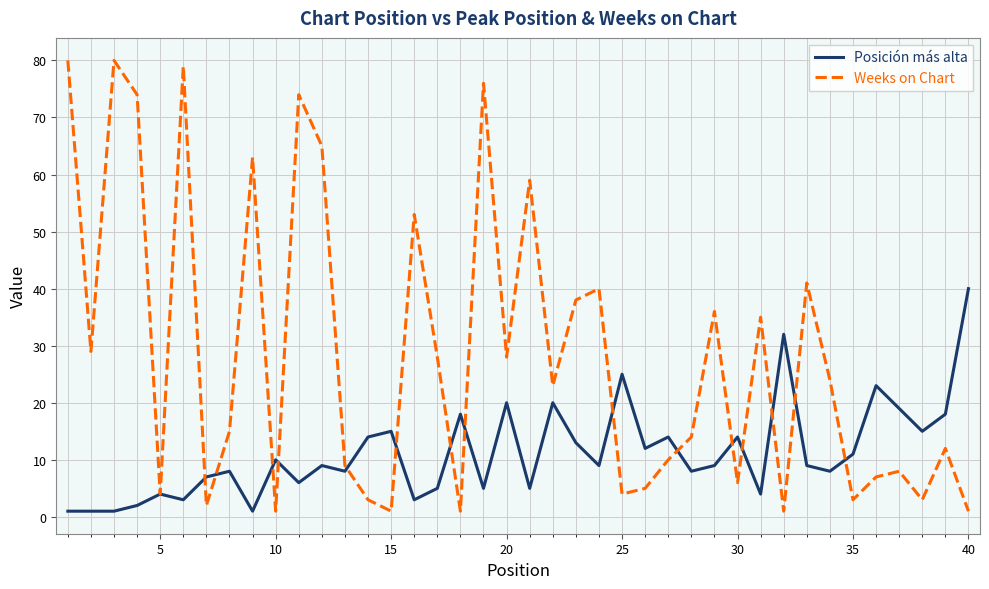

Which series has the widest spread of values?

Weeks on Chart